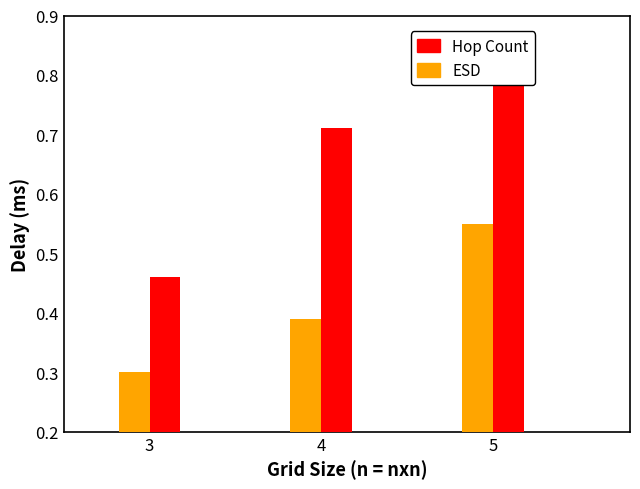

Which label corresponds to the largest value in the chart?

5